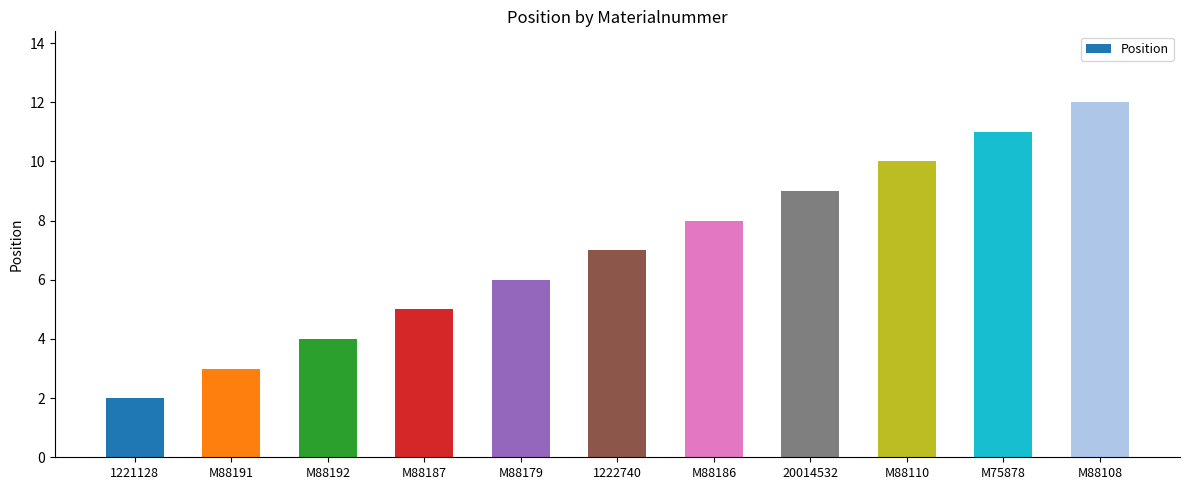

Reading left to right, transcribe all the data shown in this chart.

2	3	4	5	6	7	8	9	10	11	12